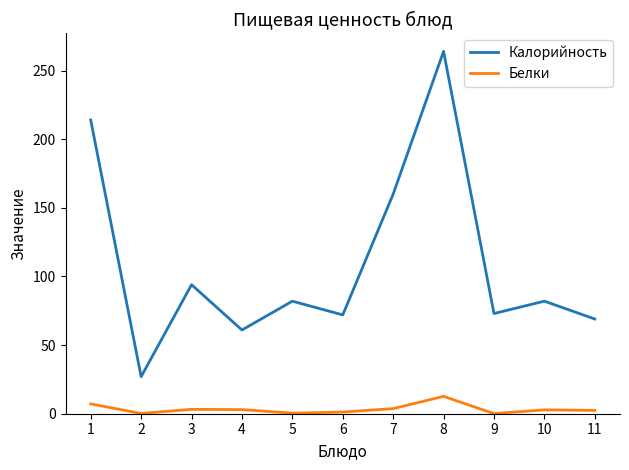

Rank the series by their average value, from lowest to highest.

Белки, Калорийность